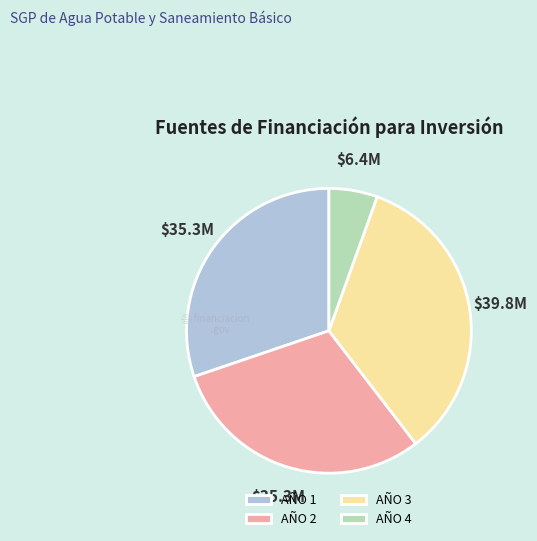

Combined, do AÑO 4 and AÑO 3 account for over 50%?

No